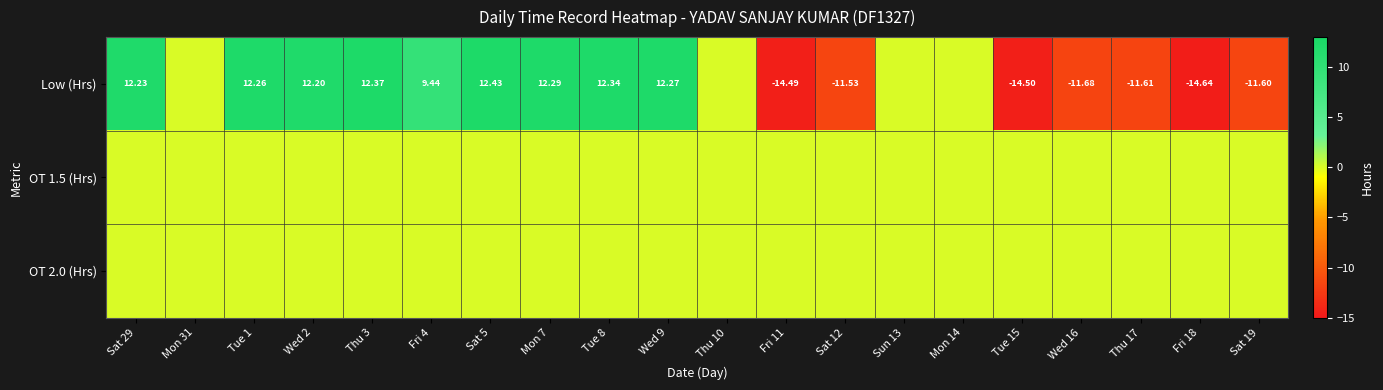

Rank the categories by OT 2.0 (Hrs) value from lowest to highest.

Sat 29, Mon 31, Tue 1, Wed 2, Thu 3, Fri 4, Sat 5, Mon 7, Tue 8, Wed 9, Thu 10, Fri 11, Sat 12, Sun 13, Mon 14, Tue 15, Wed 16, Thu 17, Fri 18, Sat 19